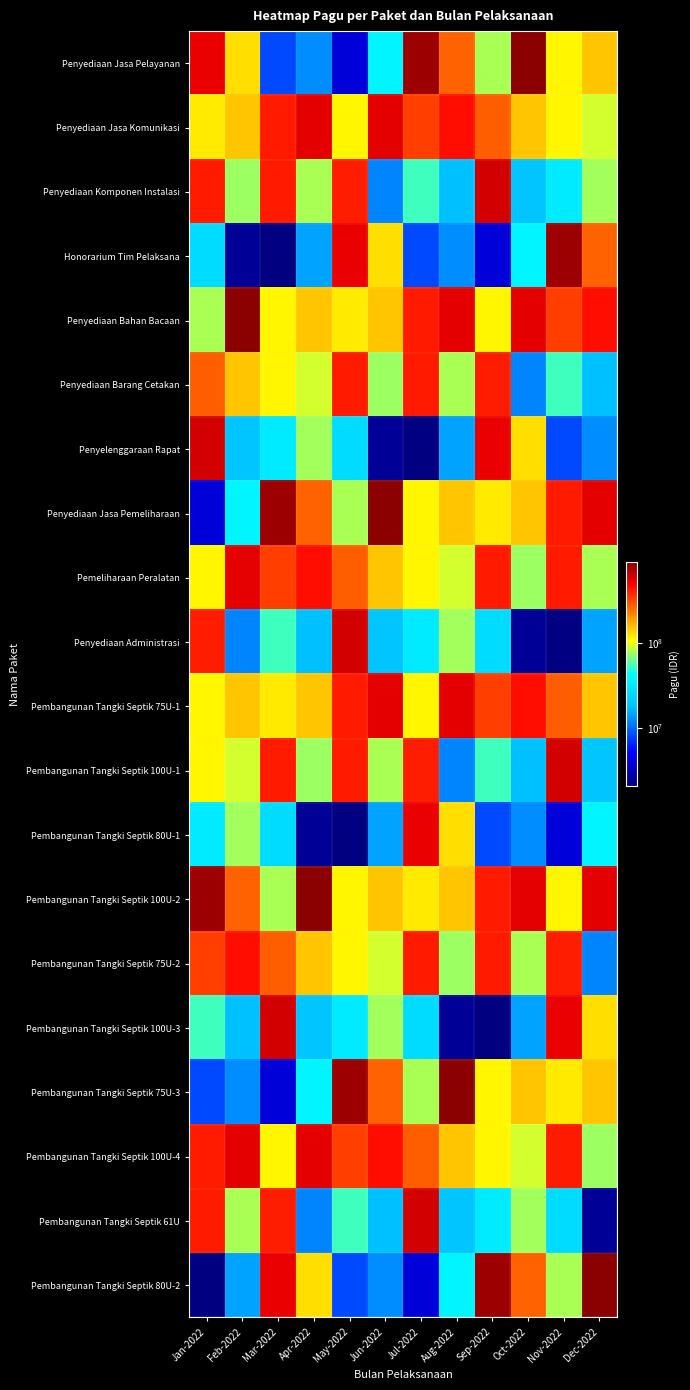

Which series has the widest spread of values?

Pembangunan Tangki Septik 80U-2